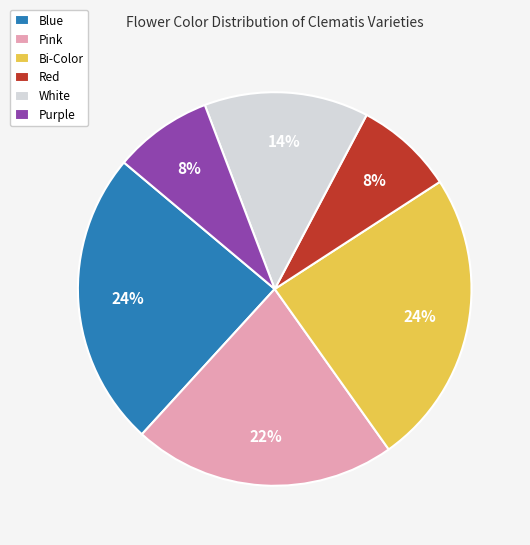

Count the number of slices in the pie.

6